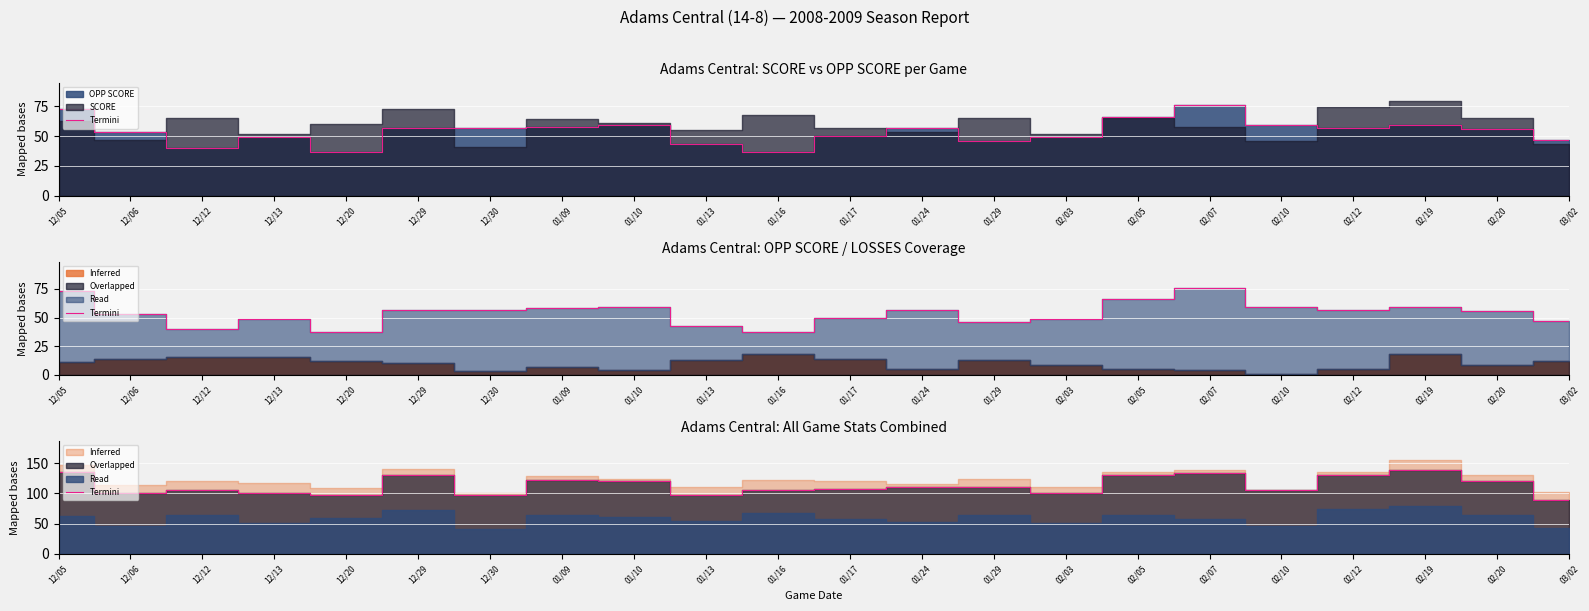

What value does the data have at 12/05, to the nearest 5?

135